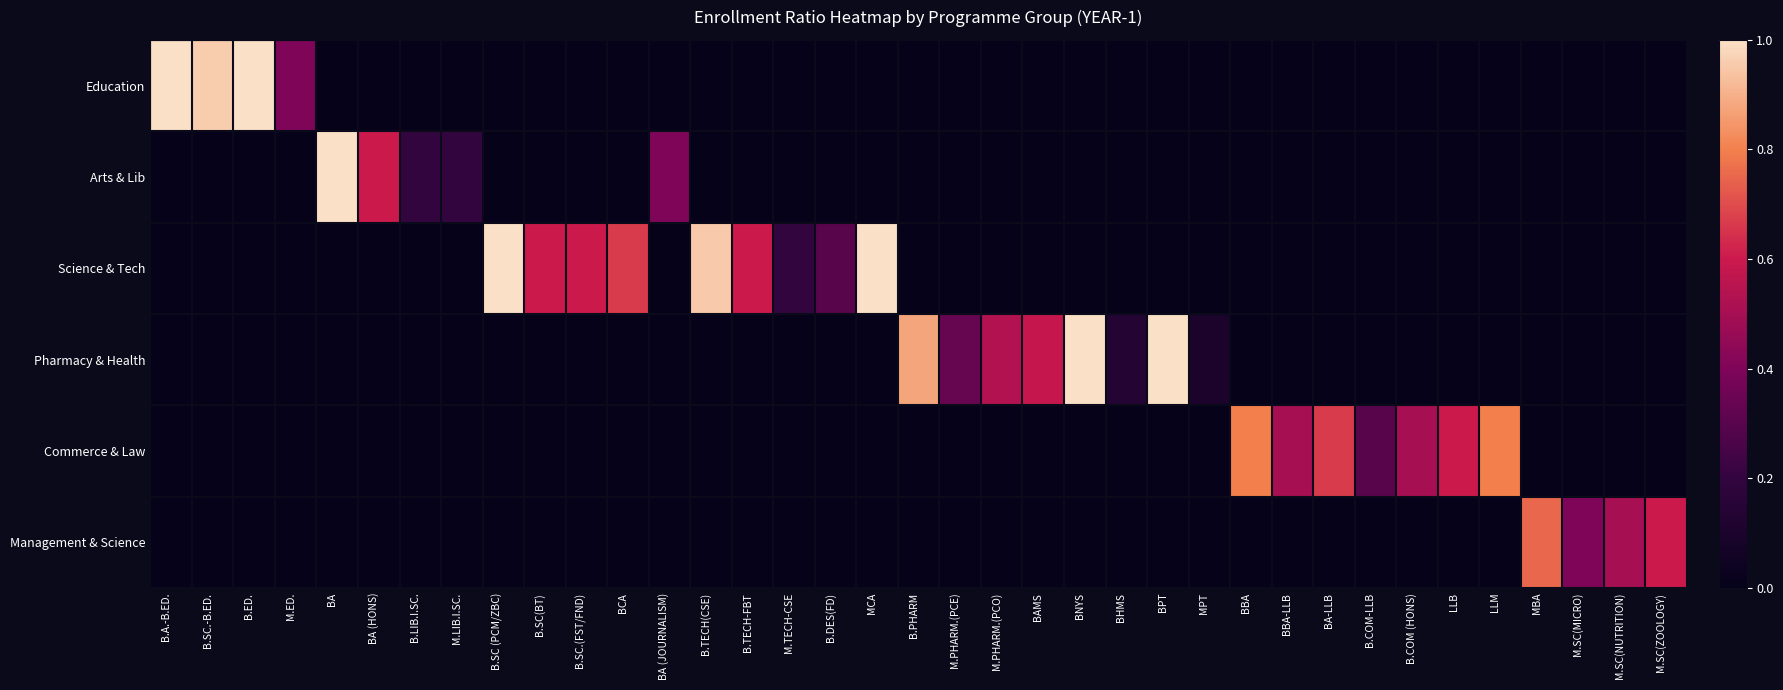

Which series has the largest range (max minus min)?

Education